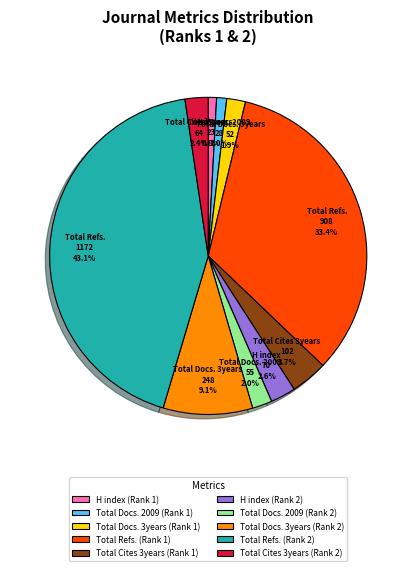

Combined, do H index (Rank 1) and Total Docs. 3years (Rank 1) account for over 50%?

No